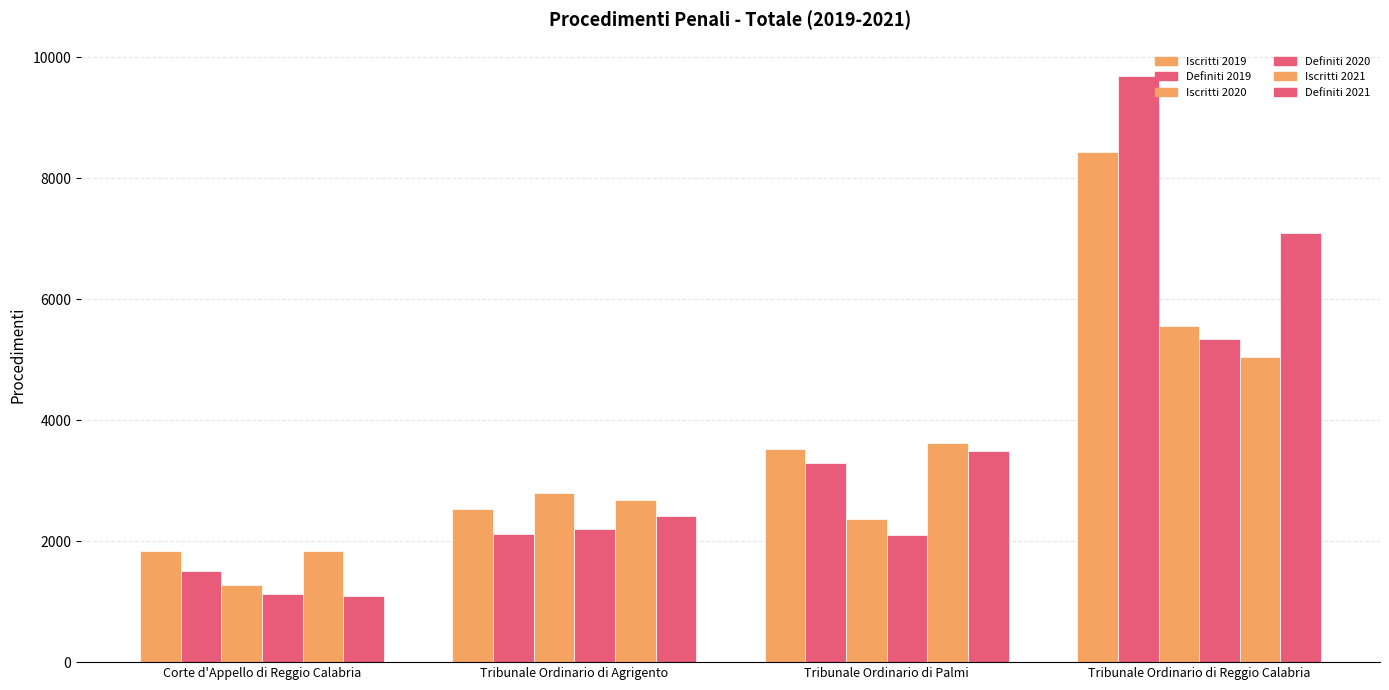

At which category is the sum across all series the highest?

Tribunale Ordinario di Reggio Calabria